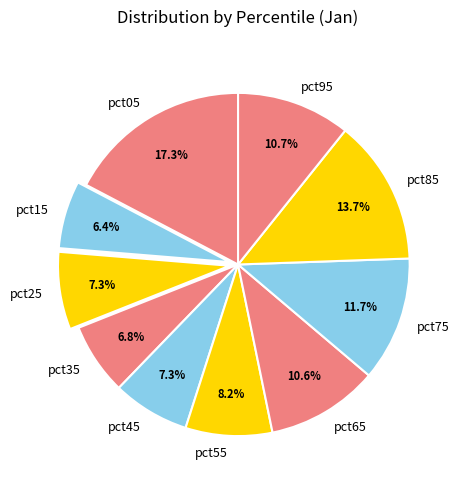

Does pct75 represent more than half of the total?

No